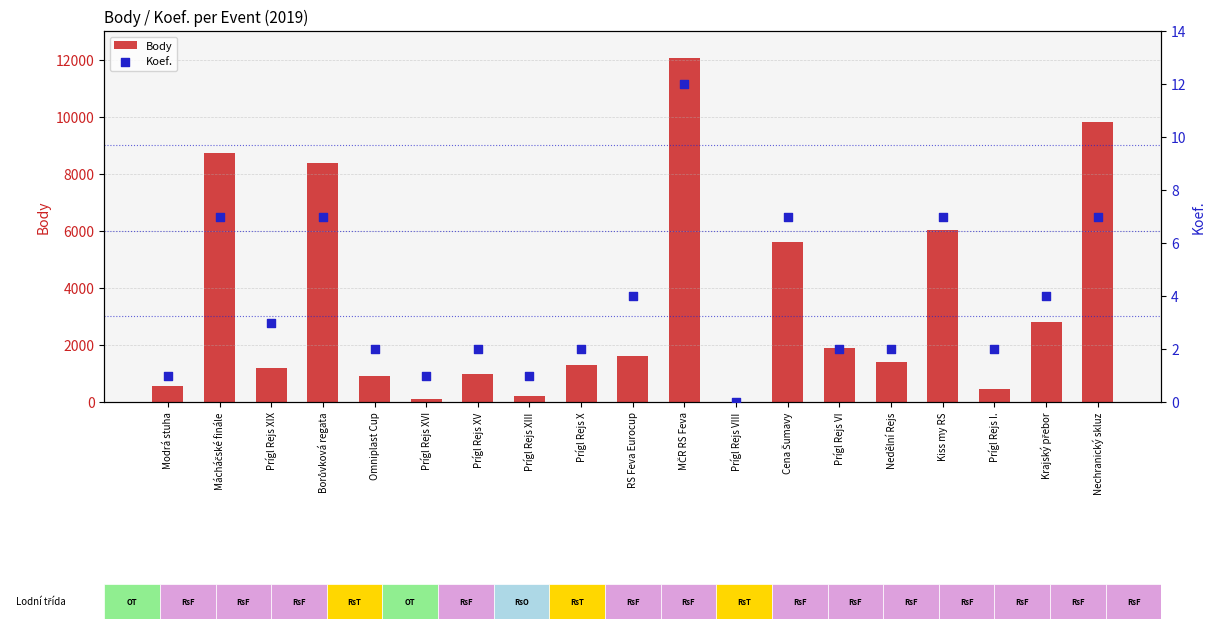

What is the total value across all series at Nechranický skluz?

9821